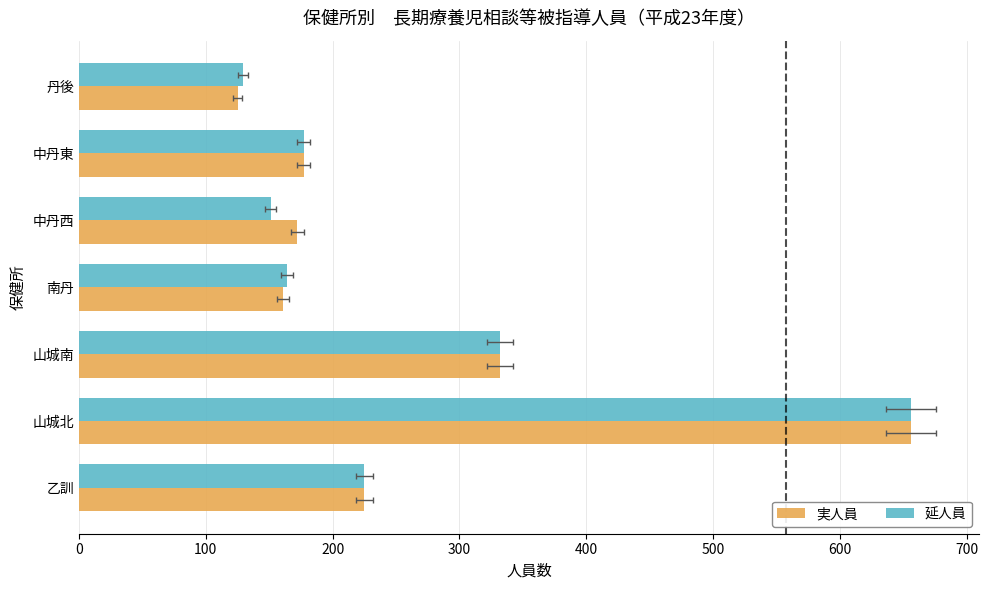

Which series has the largest range (max minus min)?

実人員